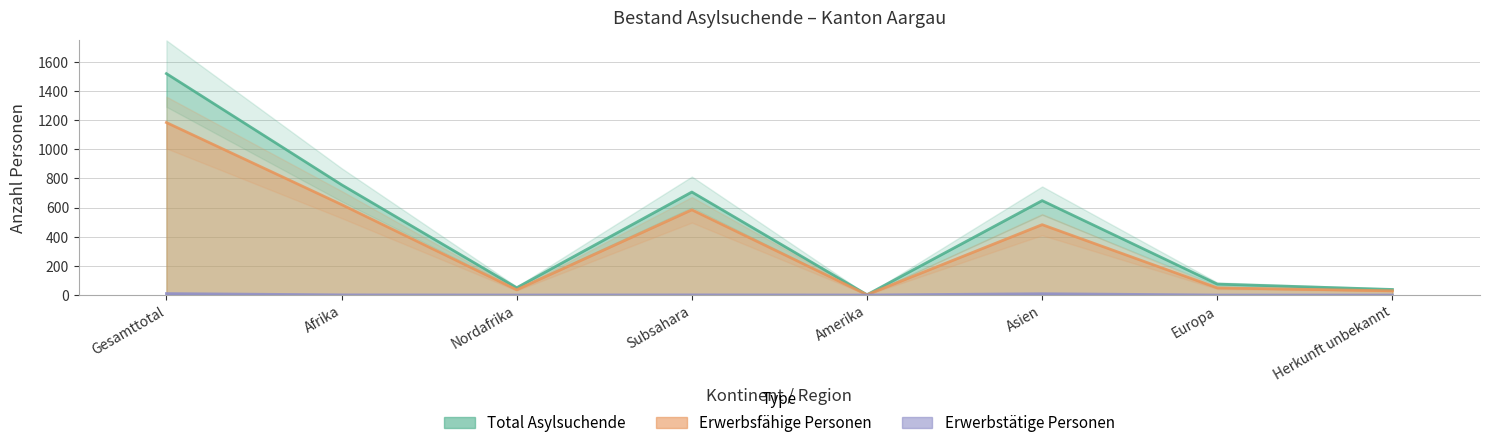

What is the sum of all Erwerbstätige Personen values?

21